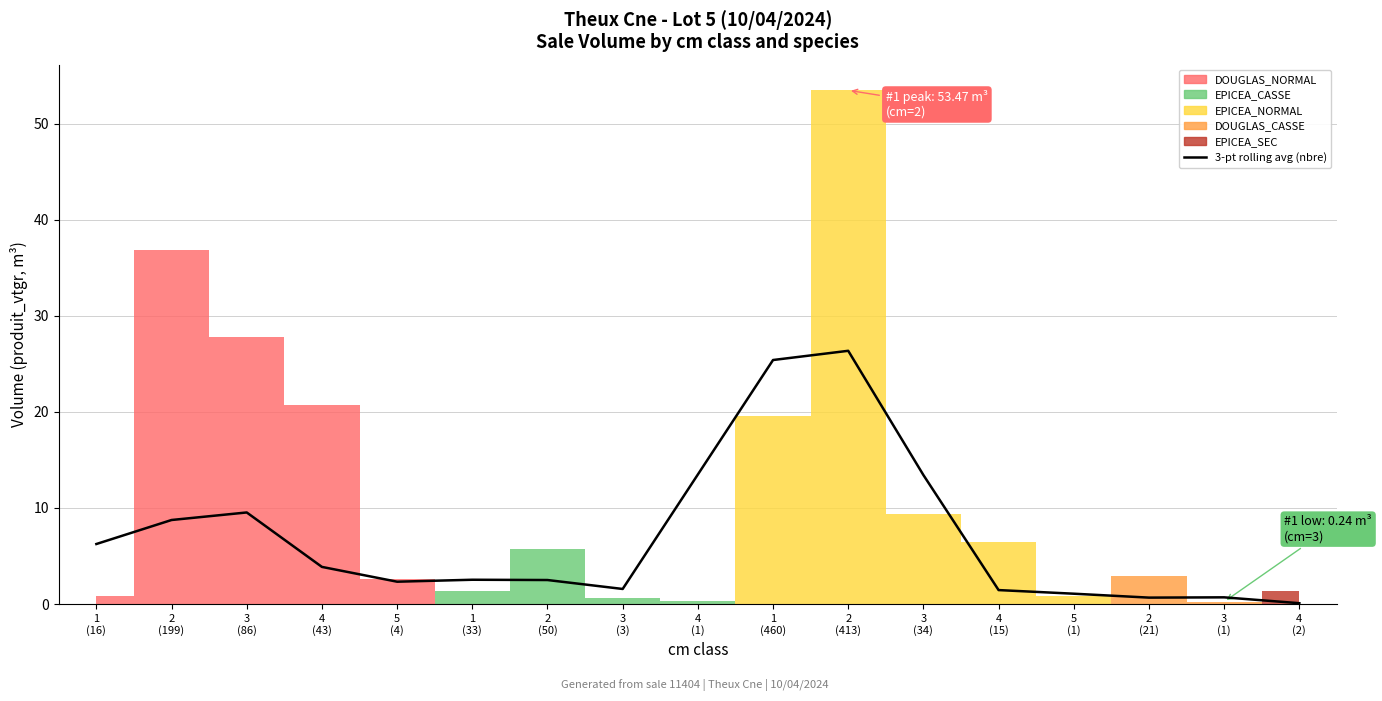

How many data points does each series have?

17